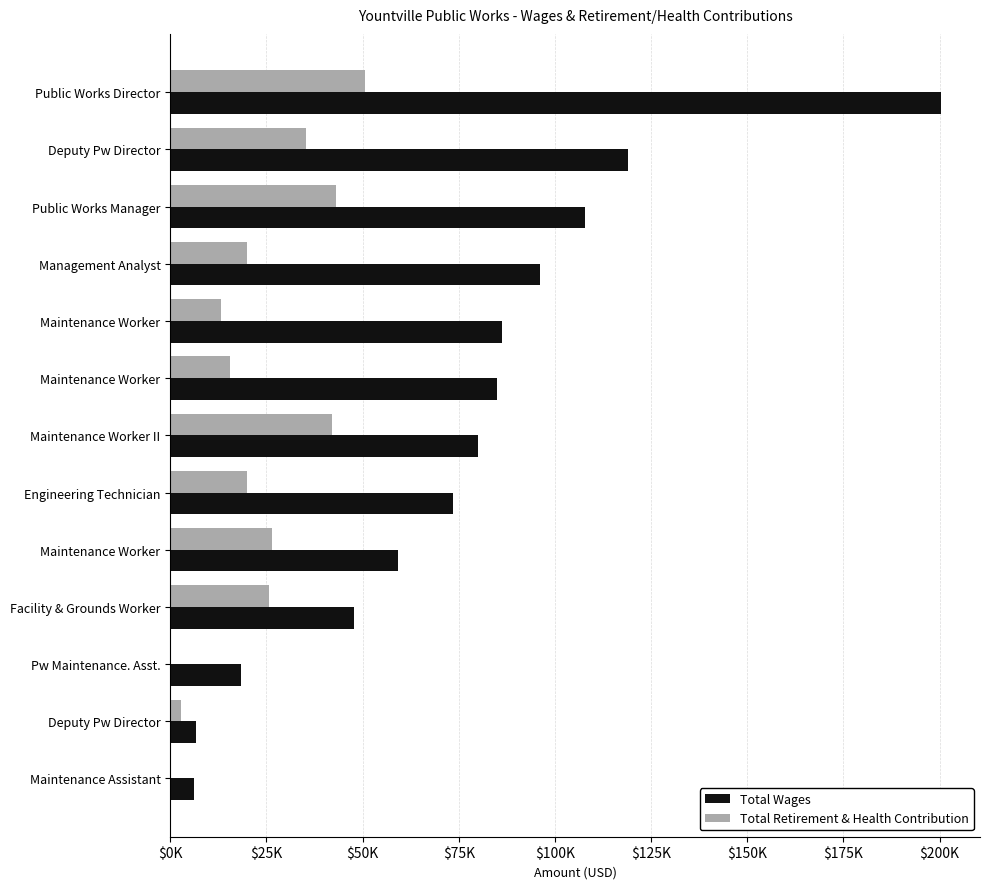

Rank the series by their maximum value, from highest to lowest.

Total Wages, Total Retirement & Health Contribution